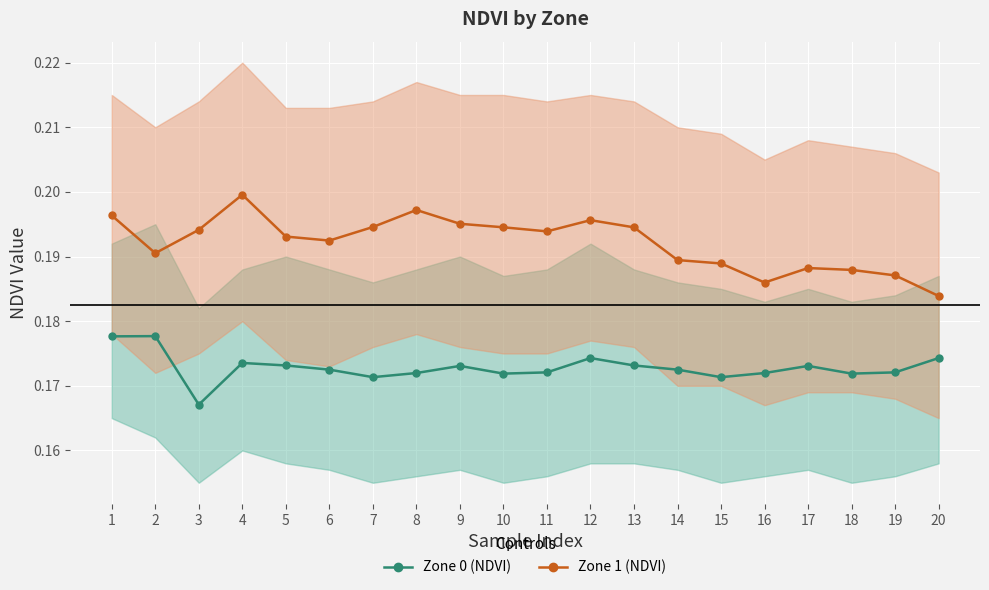

Which series has the widest spread of values?

Zone 1 (NDVI)